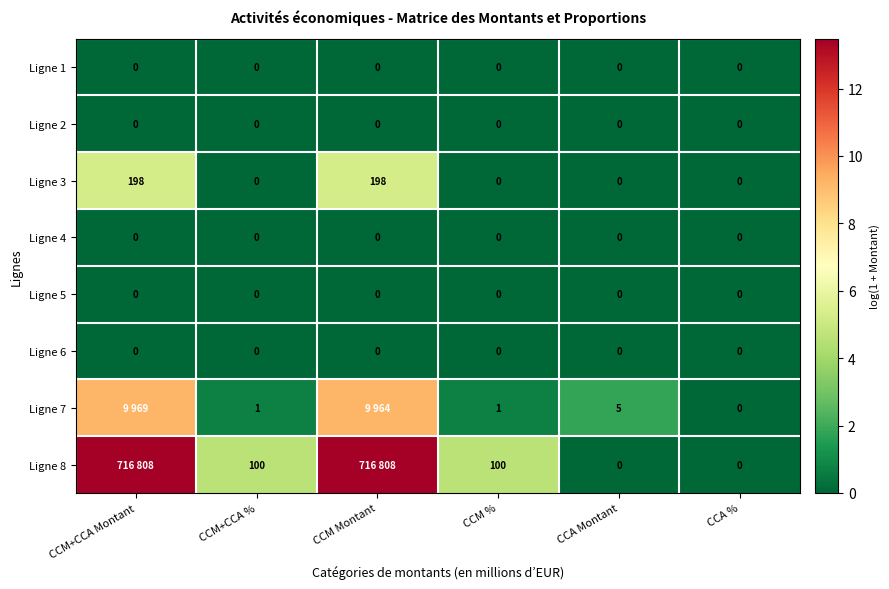

Which has a higher value, CCM+CCA % or CCM+CCA Montant?

CCM+CCA %